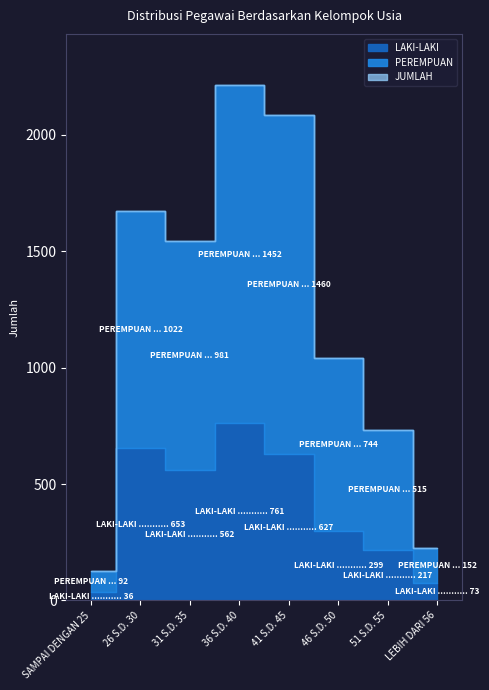

Does the chart display data point markers on the line(s)?

No